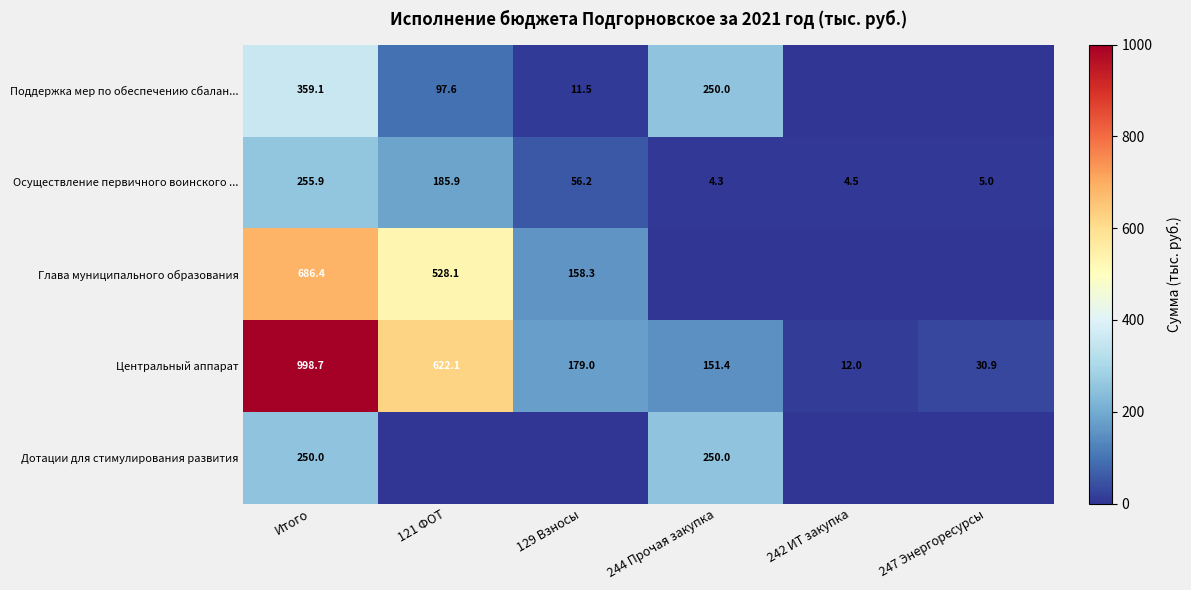

What is the spread (max minus min) of values at 242 ИТ закупка?

12.0